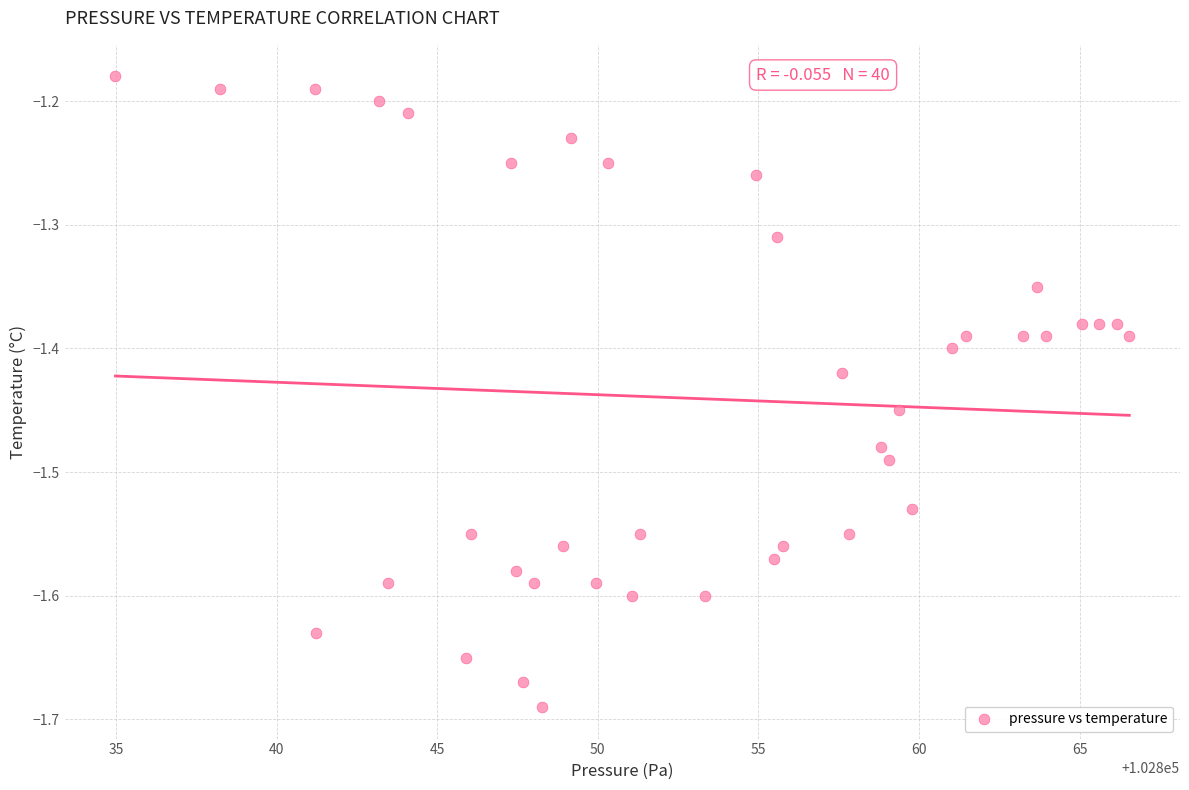

What is the range of X values (max minus min)?

31.6